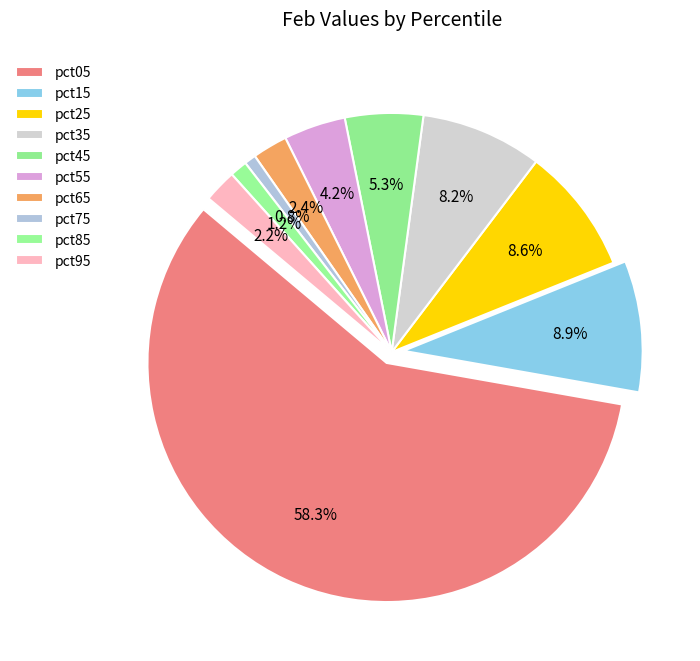

How many segments does this pie chart have?

10